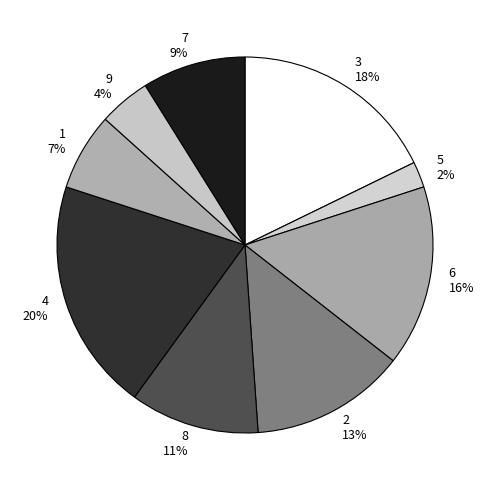

What is the largest slice in the pie chart?

4